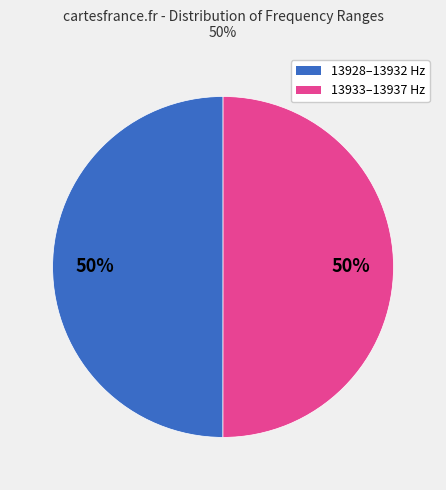

To the nearest percent, what is the average slice percentage?

50%